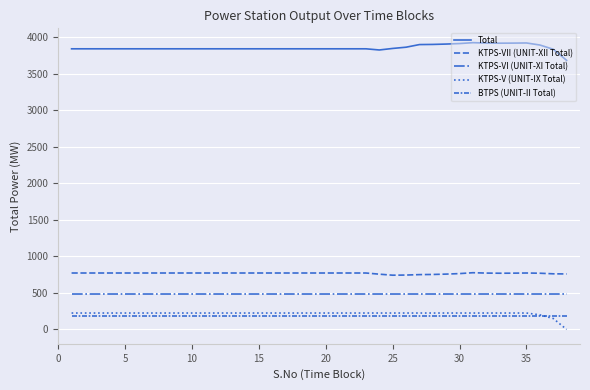

True or false: Total and KTPS-V (UNIT-IX Total) cross at least once.

False